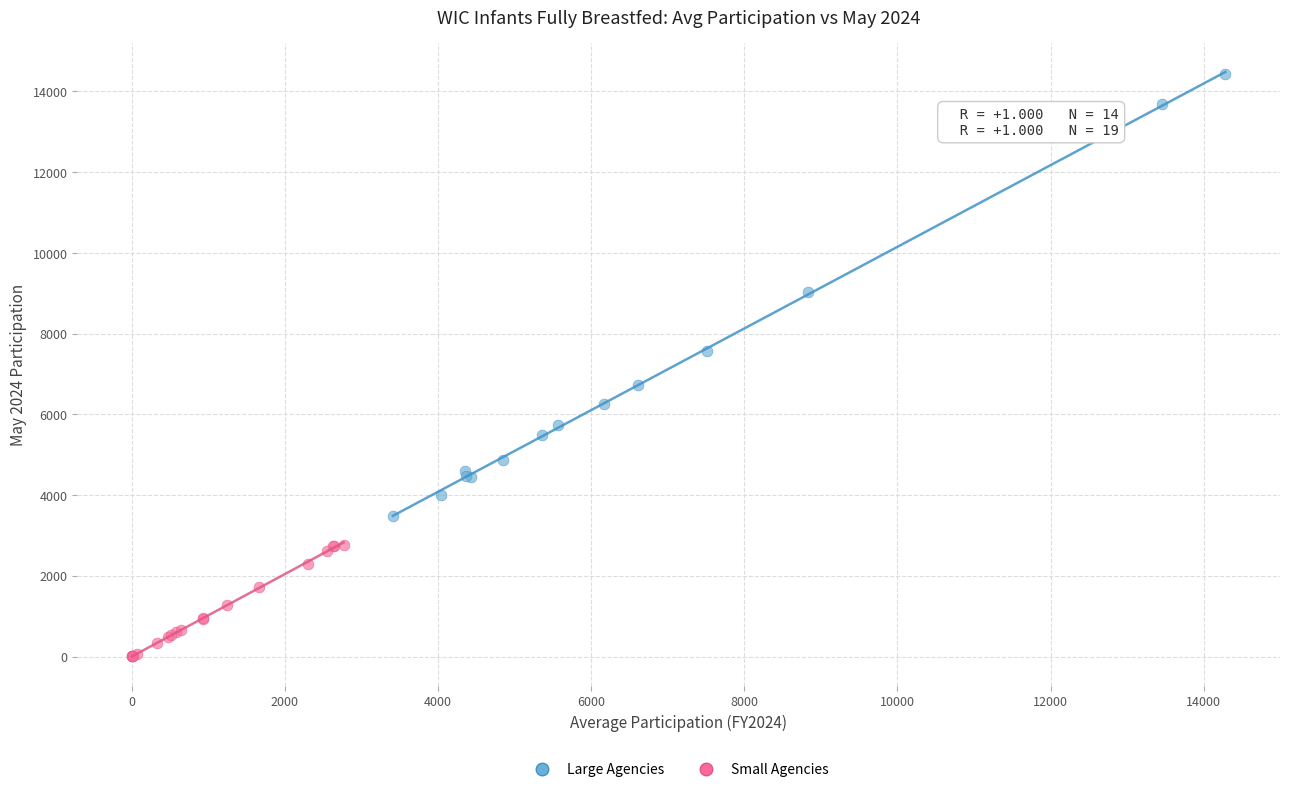

What are all the series names shown in the legend?

Large Agencies, Small Agencies